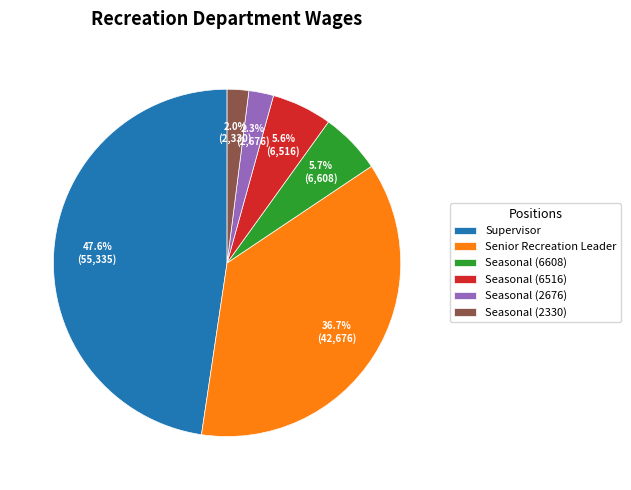

The Seasonal (6516) slice represents 17% of the pie. True or false?

False